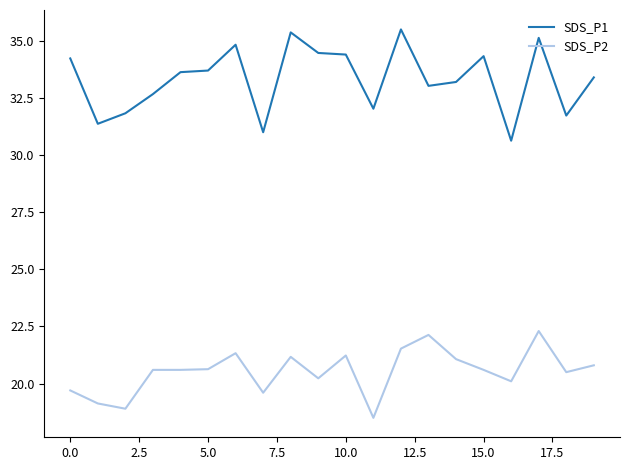

What is the difference between the maximum and second lowest values in the SDS_P1 series?

4.5